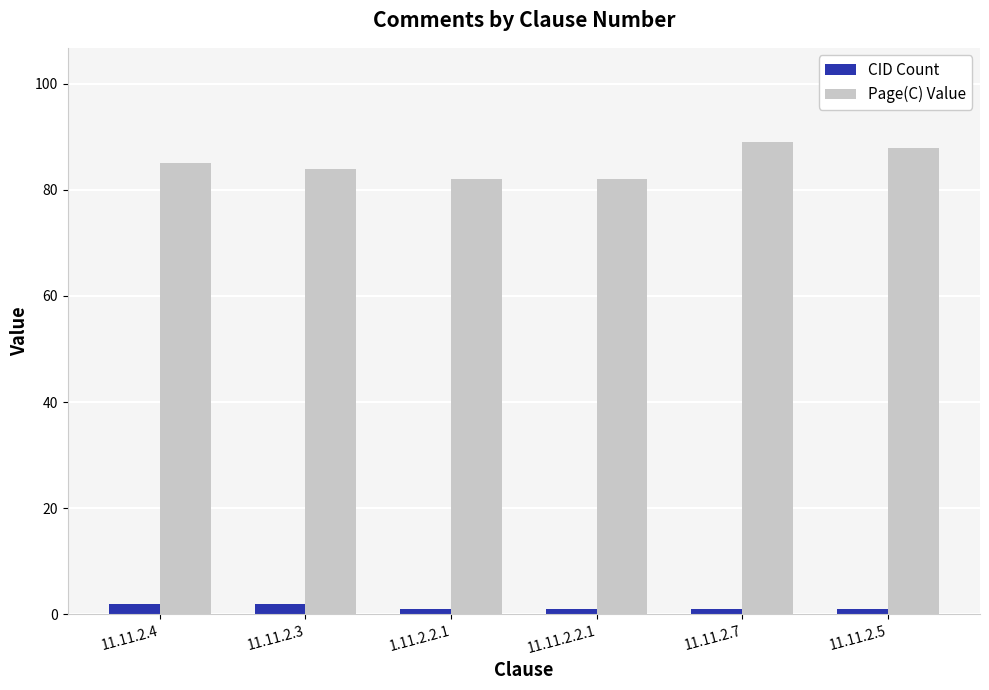

True or false: Page(C) Value has a value of 82 at 1.11.2.2.1.

True